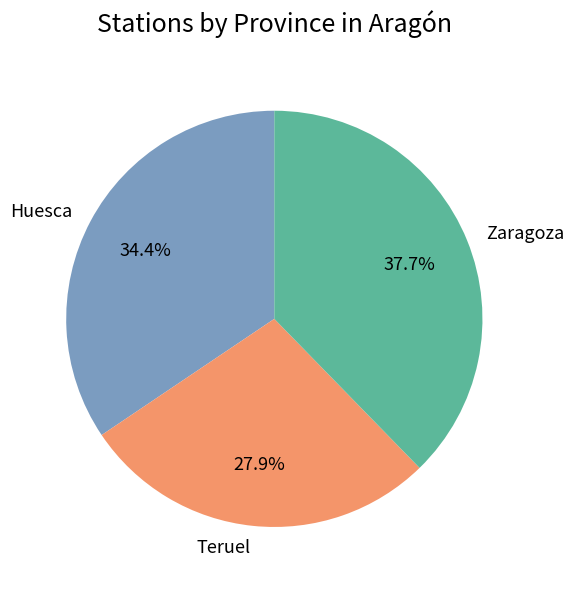

The Huesca slice represents 45% of the pie. True or false?

False